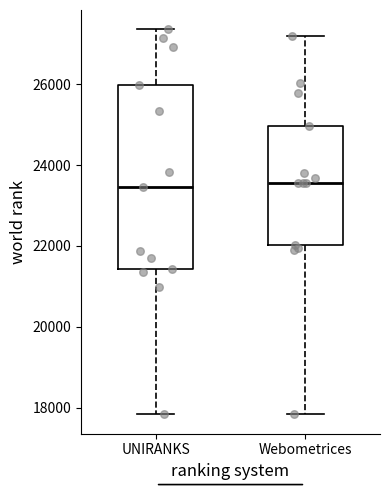

Where is the upper edge of the box for Webometrices on the y-axis? The values are not printed on the chart, so give them approximately, as read against the axis.

25000